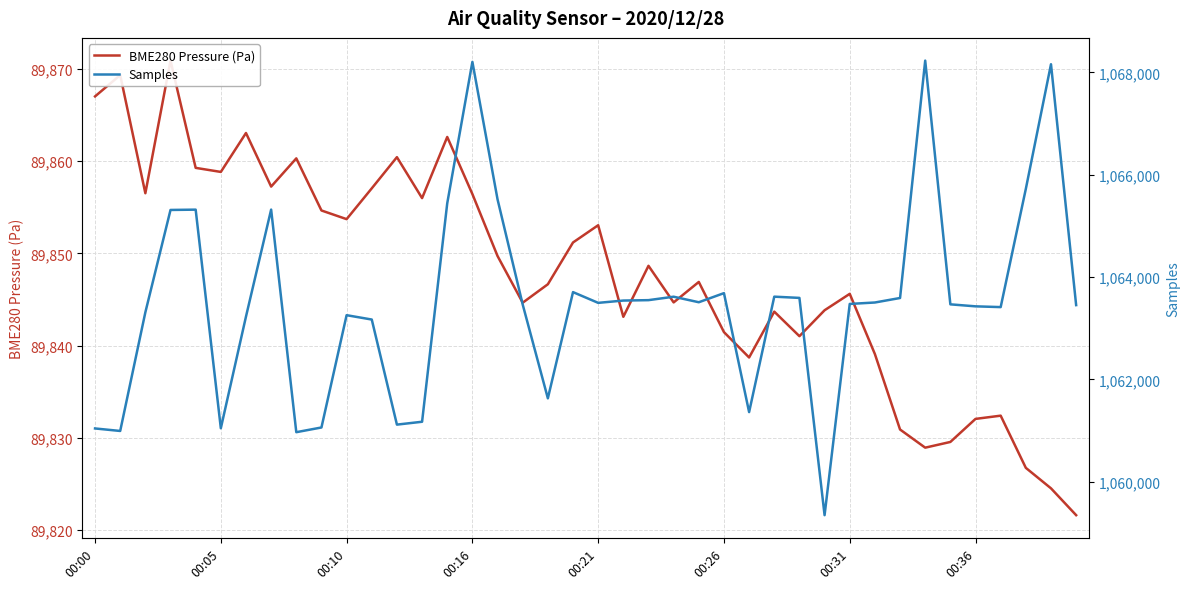

What is the total value across all series at 23?

1153459.7